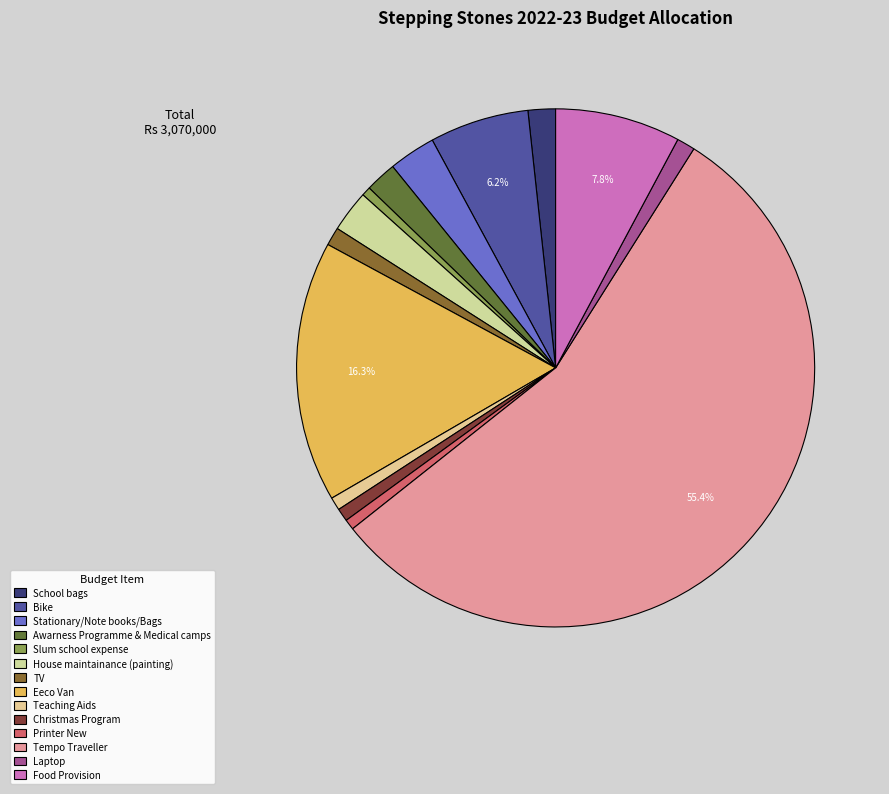

What is the change in value from Bike to Food Provision?

+50000